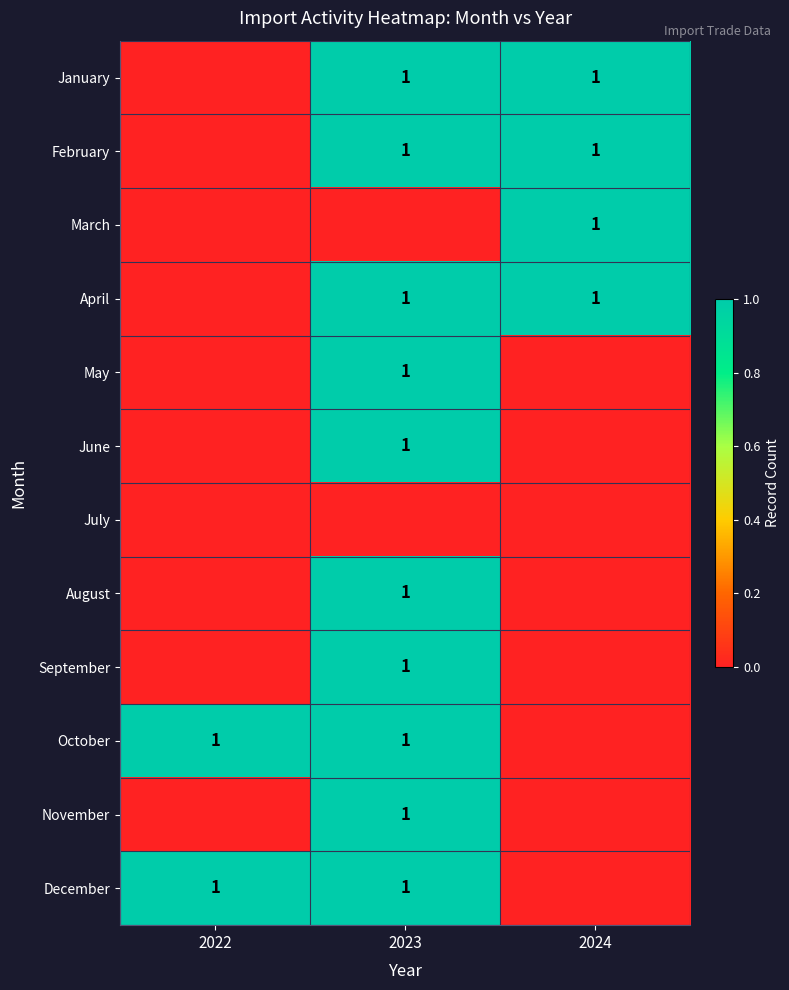

The January series shows 1 at 2024. True or false?

True